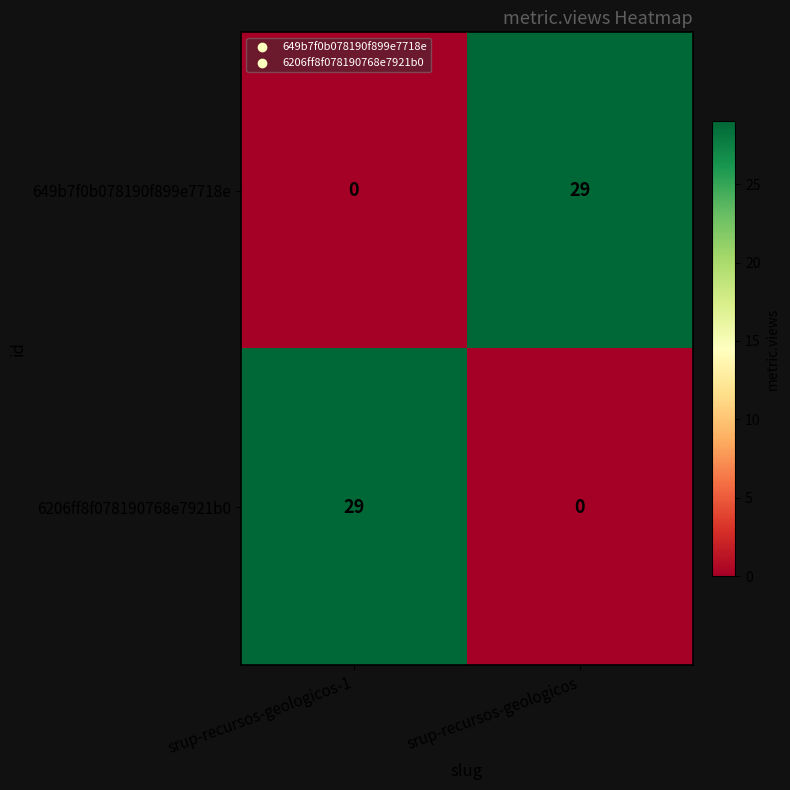

At srup-recursos-geologicos-1, list the series in order from largest to smallest.

6206ff8f078190768e7921b0, 649b7f0b078190f899e7718e